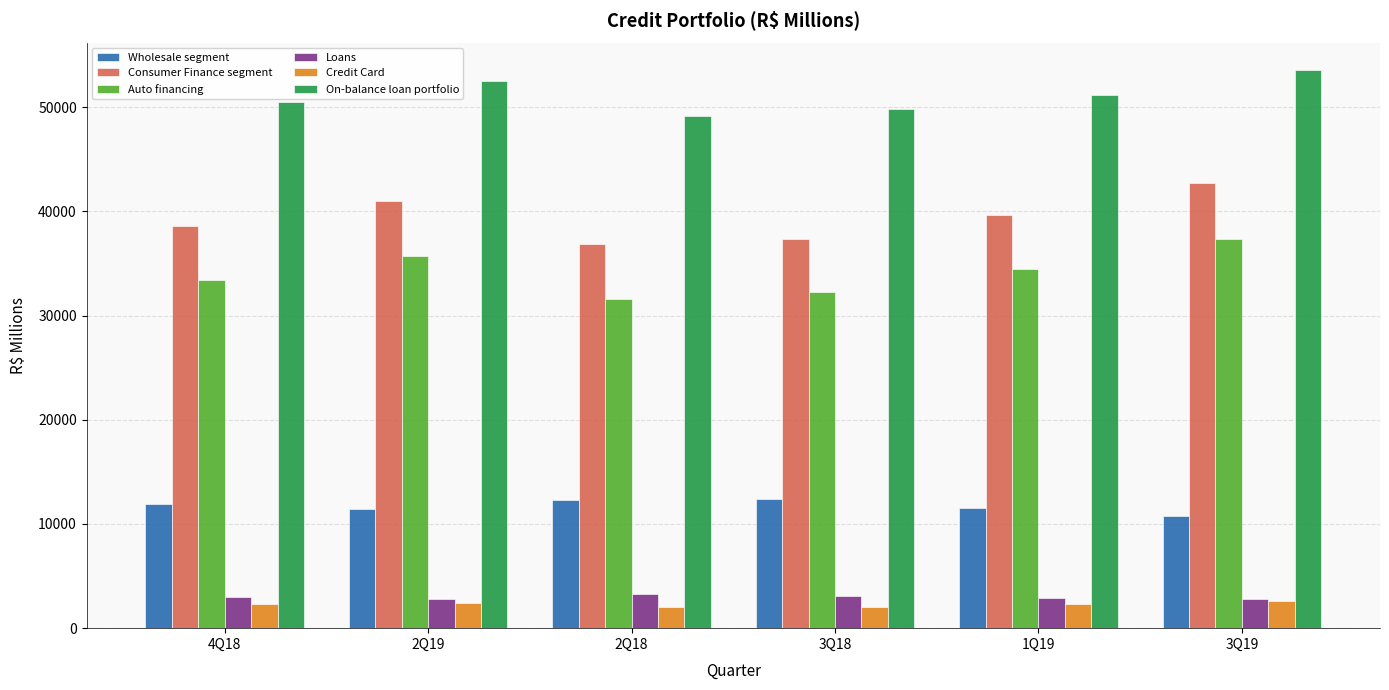

What is the label of the 3rd bar from the left?

2Q18